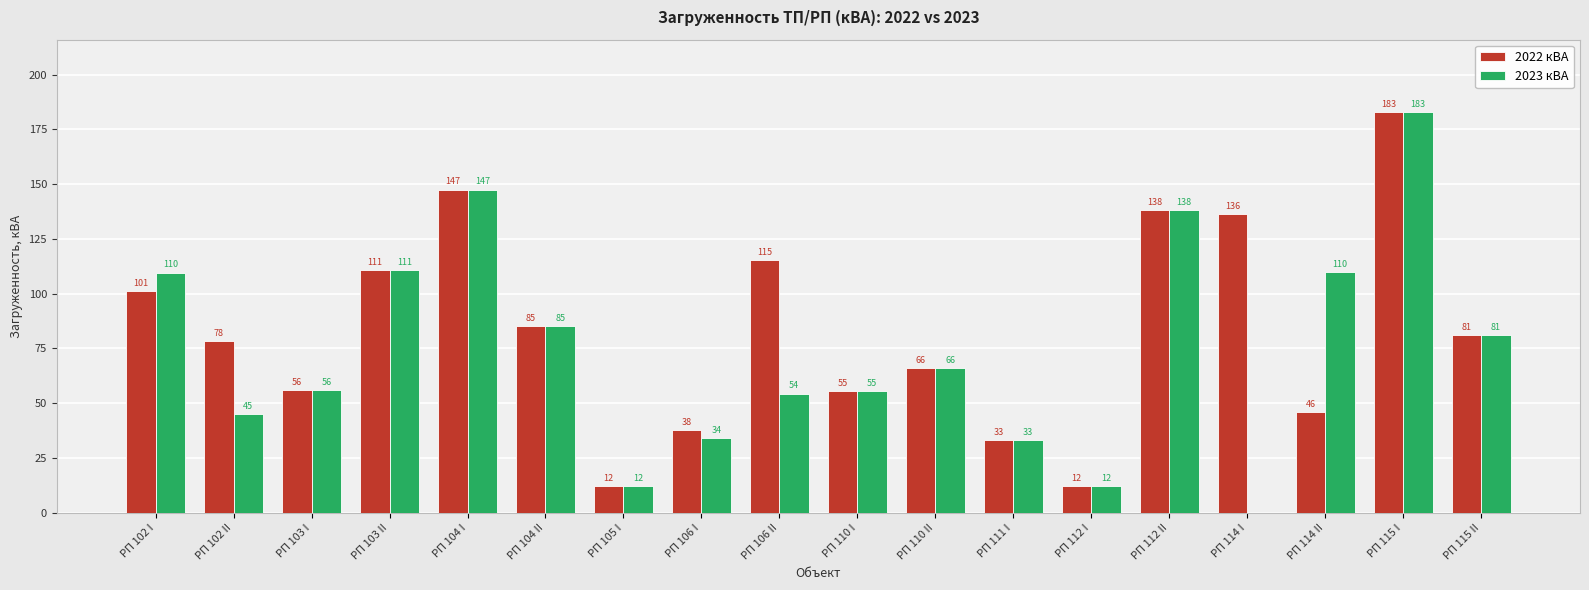

Where is 2022 кВА nearest to the value 97?

РП 102 I